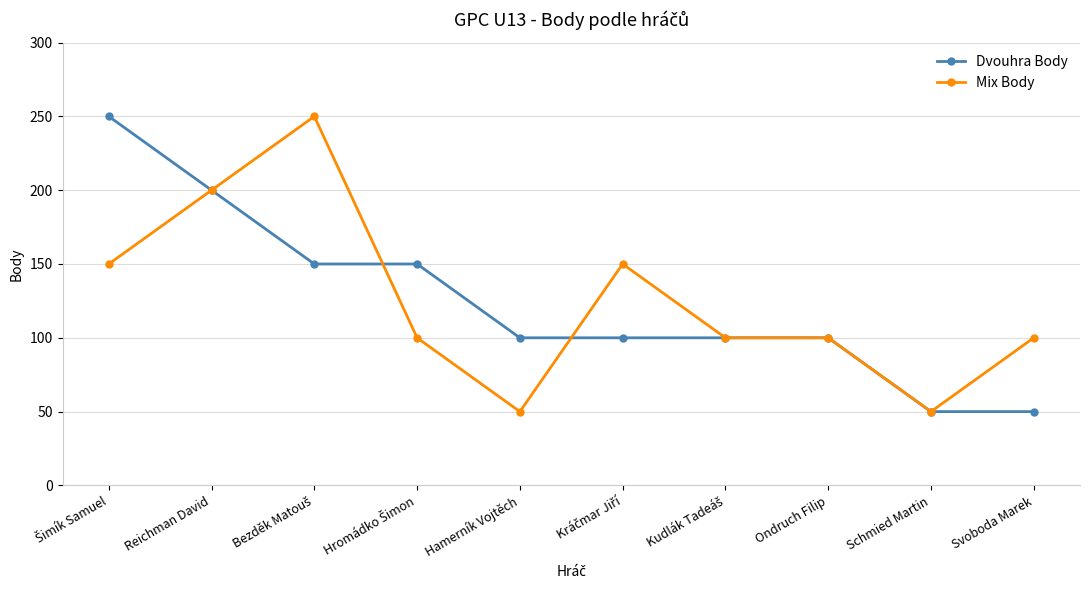

What is the difference between the second highest and second lowest values in the Mix Body series?

150